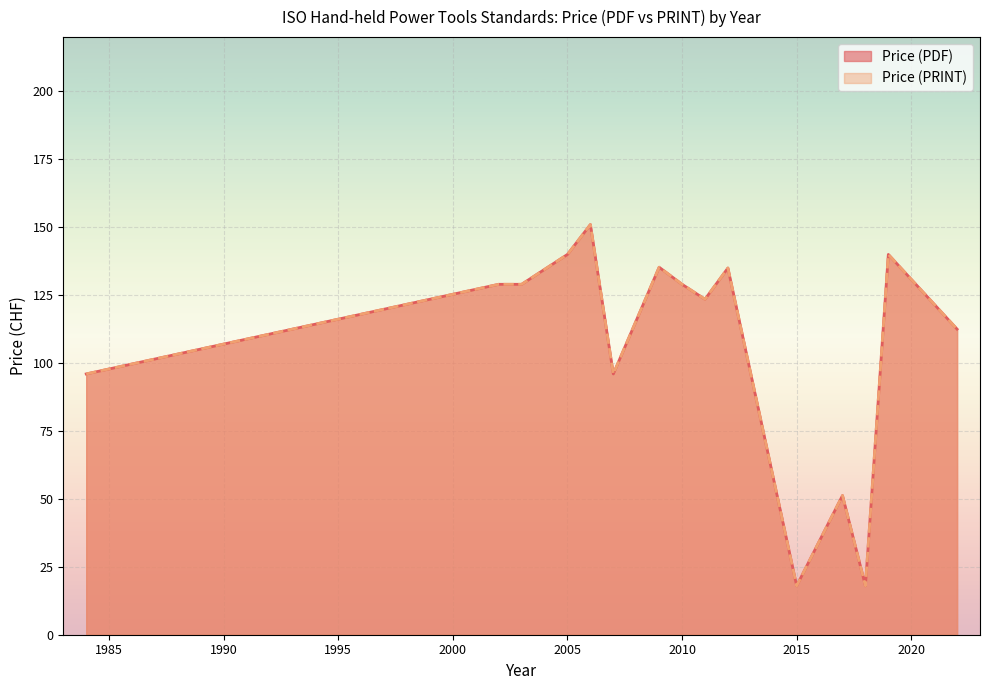

What are all the series names shown in the legend?

Price (PDF), Price (PRINT)